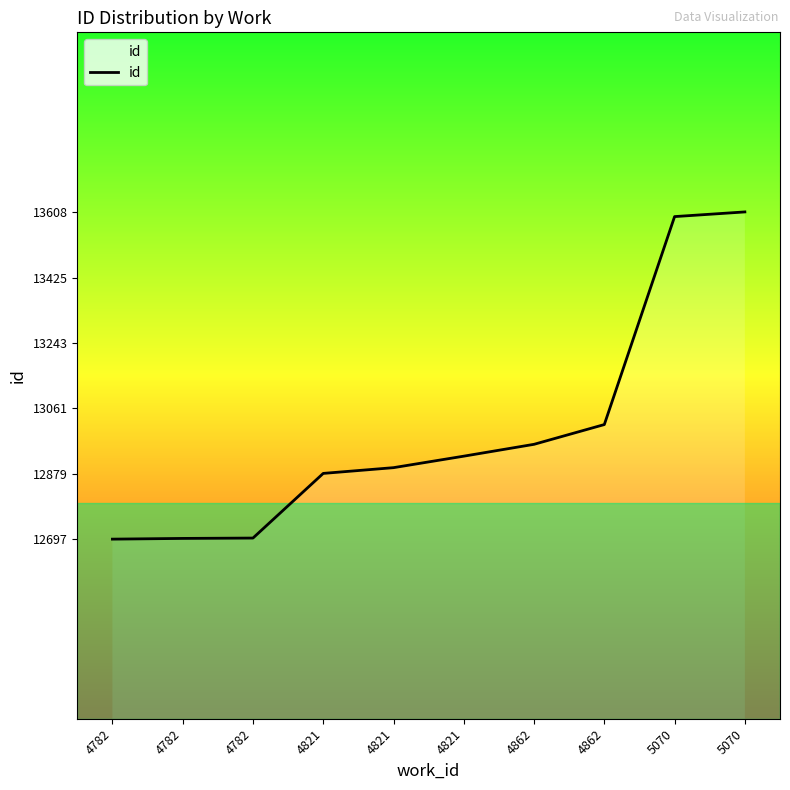

How many lines are shown in the chart?

1